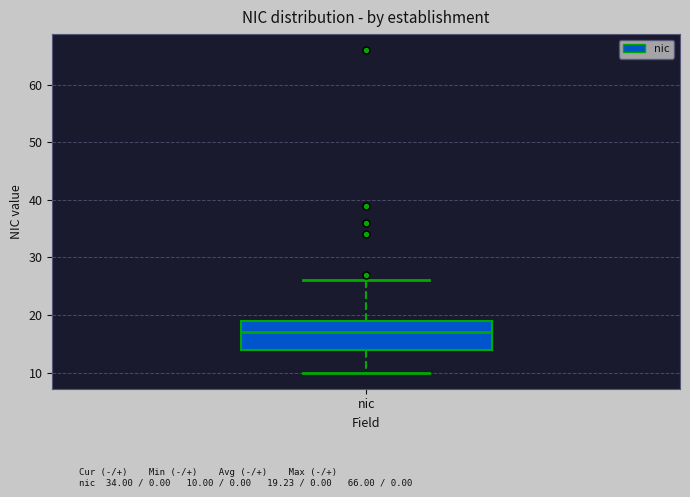

Transcribe this box plot: give where the median line is, the range the box spans, and where the two whiskers end, as read against the y-axis. The values are not printed on the chart, so give them approximately, as read against the axis.

median 17, box 14 to 19, whiskers 10 to 26